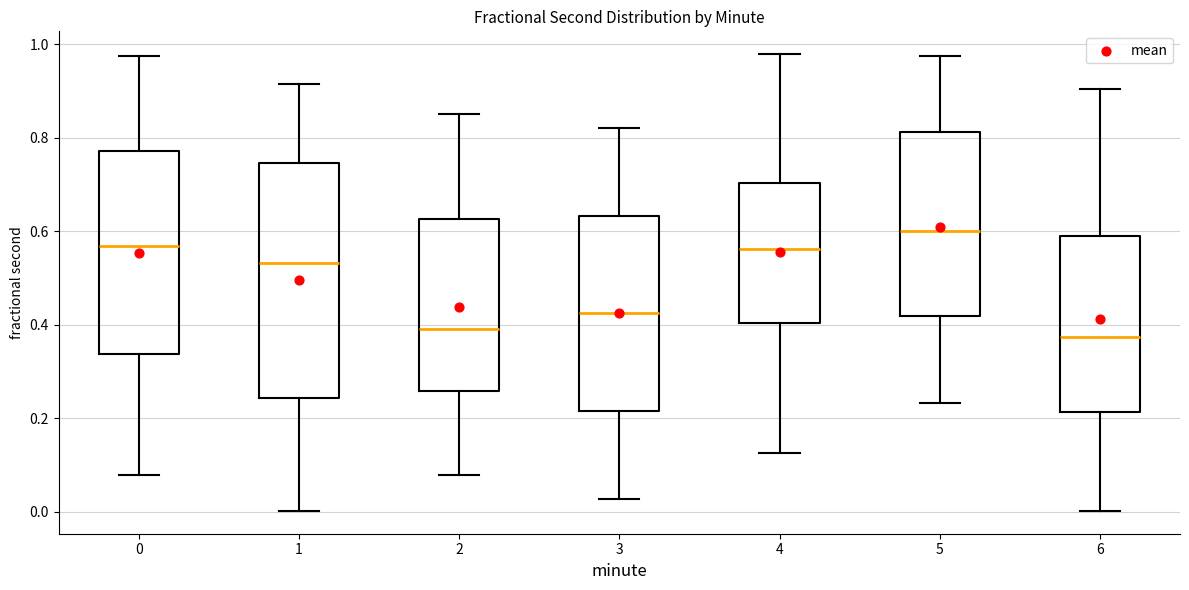

Reading left to right, transcribe this box plot: for each box, give where its median line is, the range the box spans, and where its two whiskers end, as read against the y-axis. The values are not printed on the chart, so give them approximately, as read against the axis.

0: median 0.56, box 0.34 to 0.78, whiskers 0.08 to 0.98
1: median 0.54, box 0.24 to 0.74, whiskers 0.00 to 0.92
2: median 0.40, box 0.26 to 0.62, whiskers 0.08 to 0.86
3: median 0.42, box 0.22 to 0.64, whiskers 0.02 to 0.82
4: median 0.56, box 0.40 to 0.70, whiskers 0.12 to 0.98
5: median 0.60, box 0.42 to 0.82, whiskers 0.24 to 0.98
6: median 0.38, box 0.22 to 0.60, whiskers 0.00 to 0.90